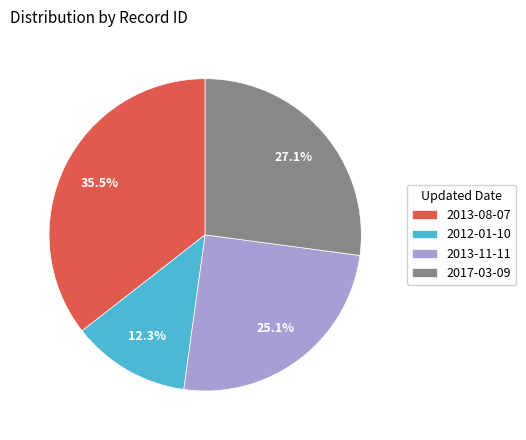

Which has a higher value, 2012-01-10 or 2013-11-11?

2013-11-11